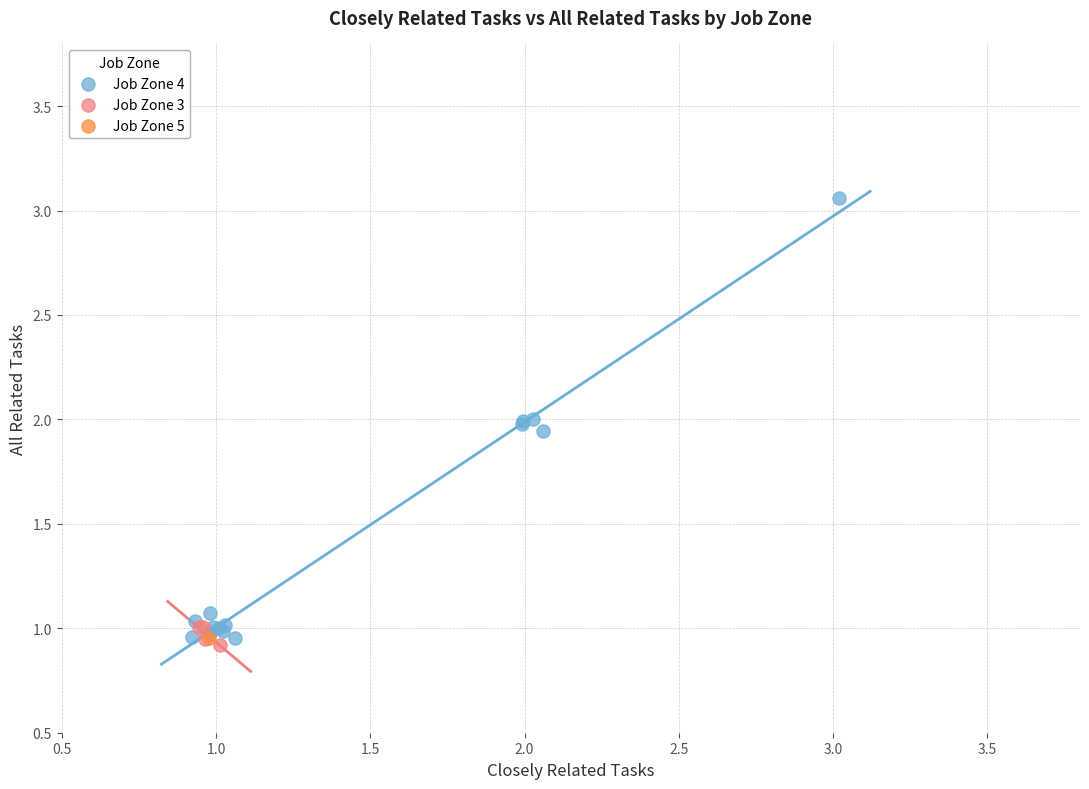

What are all the series names shown in the legend?

Job Zone 4, Job Zone 3, Job Zone 5